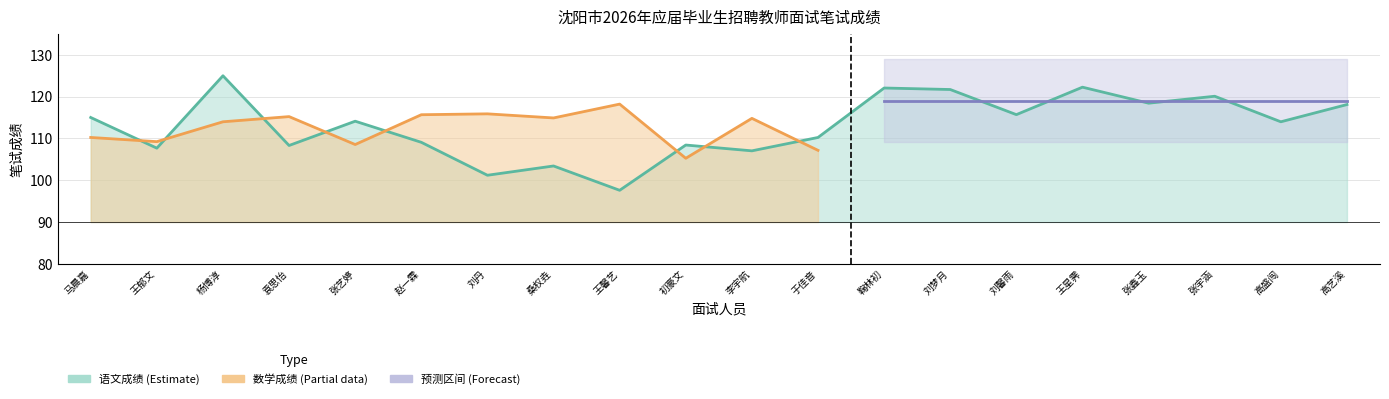

What is the label of the 7th point from the right?

刘梦月